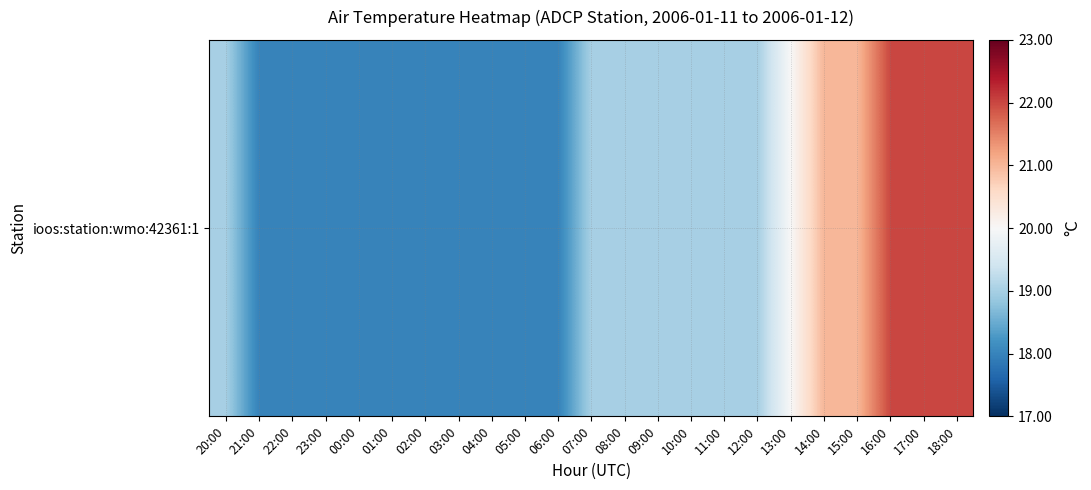

Where does the data first go above 19?

13:00